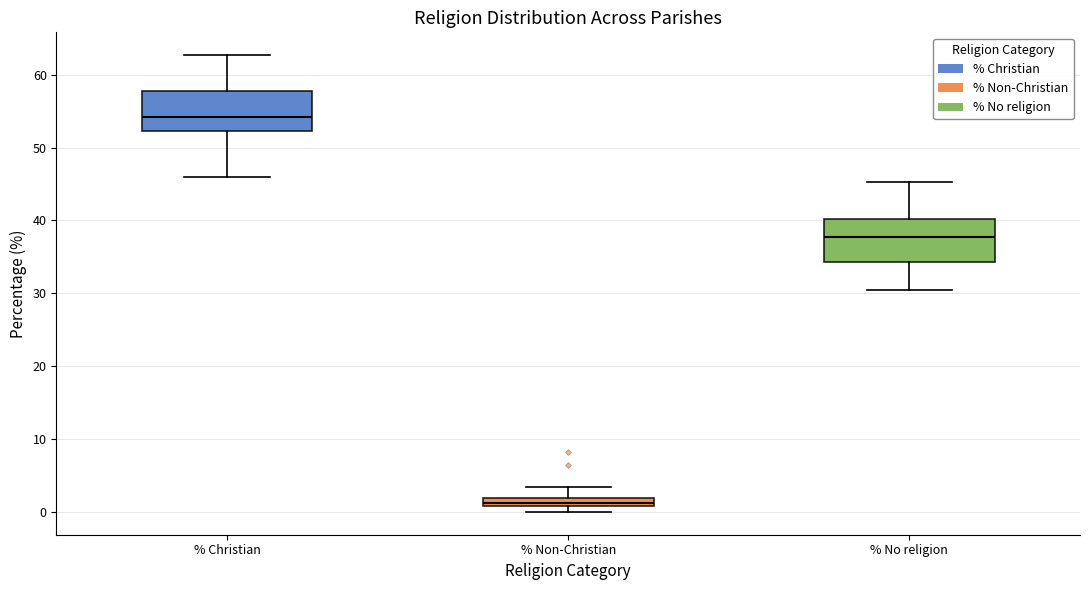

Which box's median line is the highest?

% Christian